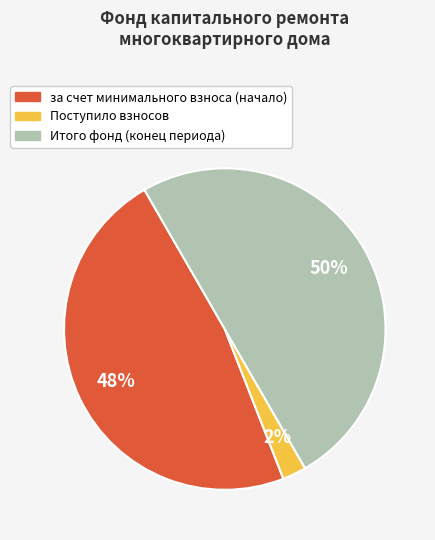

To the nearest percent, what is the difference between the largest and smallest slice percentages?

48%